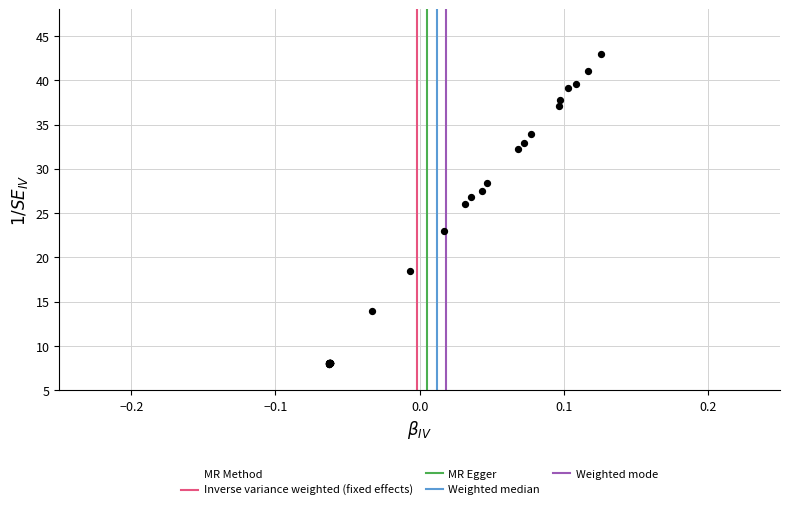

What Y value in the scatter plot is closest to 25?

26.1